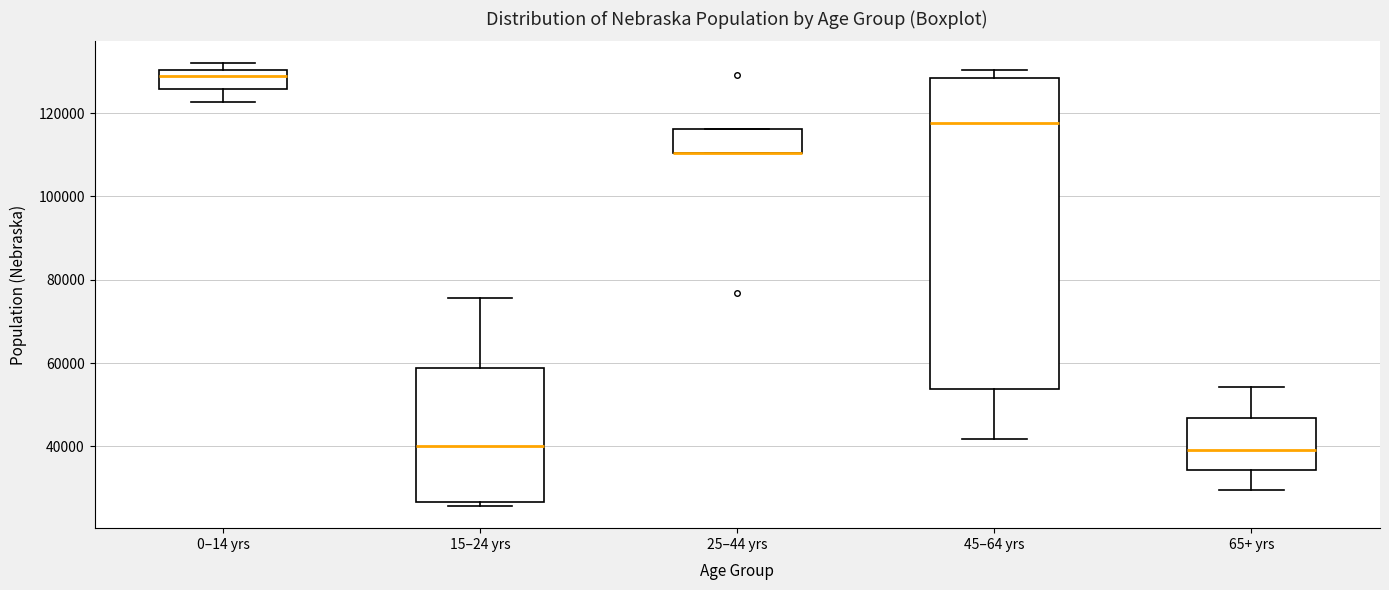

Where is the lower edge of the box for 25–44 yrs on the y-axis? The values are not printed on the chart, so give them approximately, as read against the axis.

110000